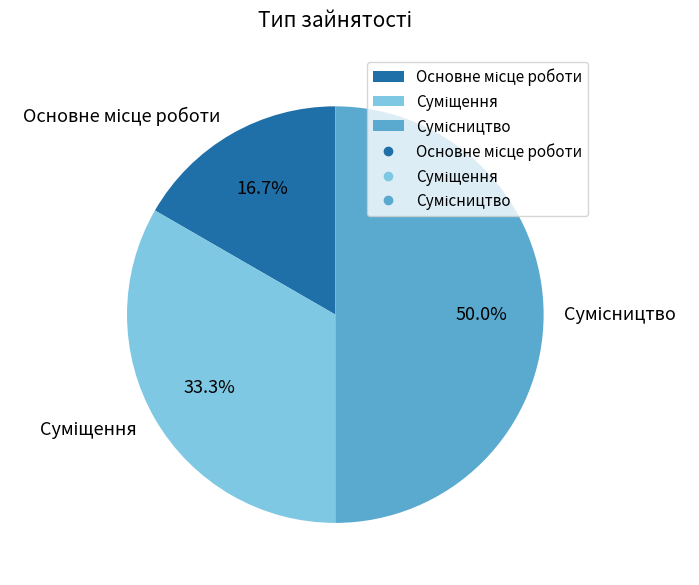

How many segments does this pie chart have?

3